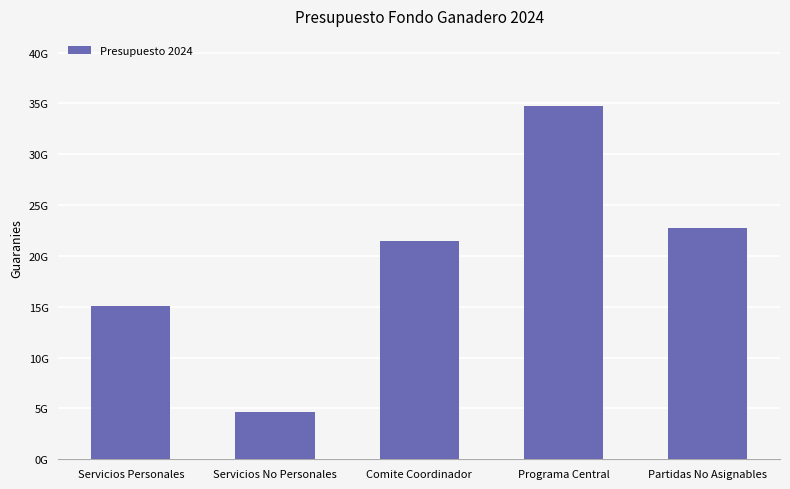

Does the chart contain any negative values?

No